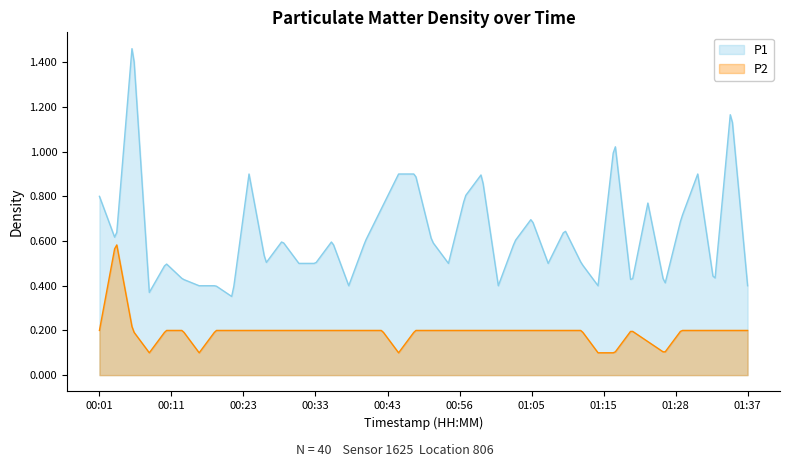

What is the label of the 18th point from the left?

00:43